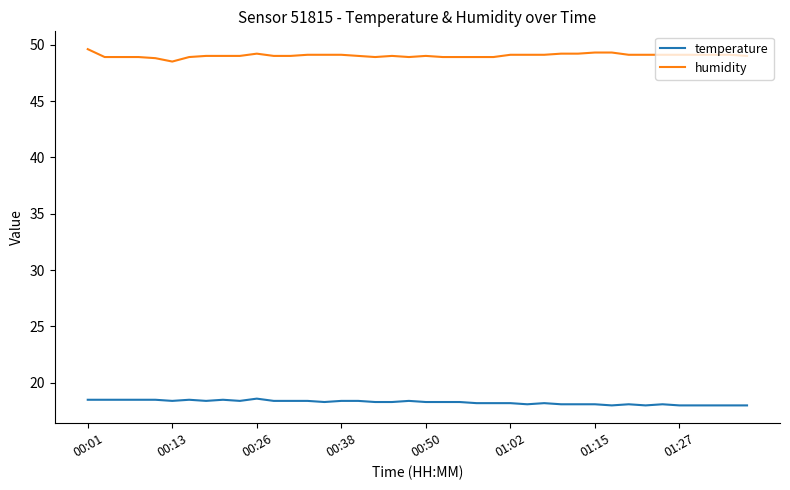

True or false: humidity and temperature intersect in this chart.

False